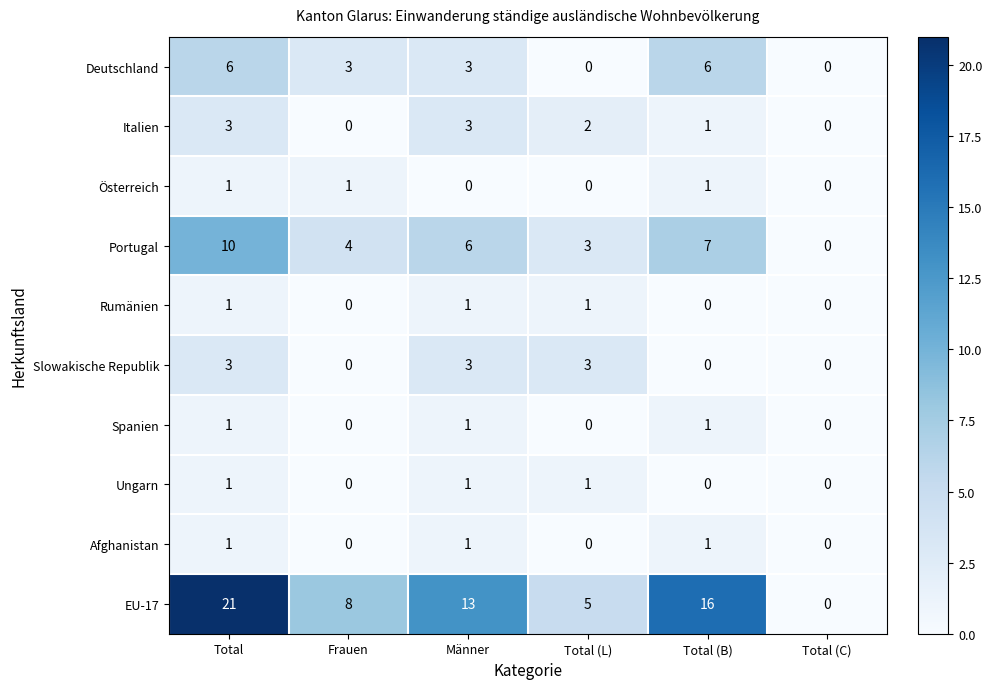

What is the maximum value shown in the chart?

21